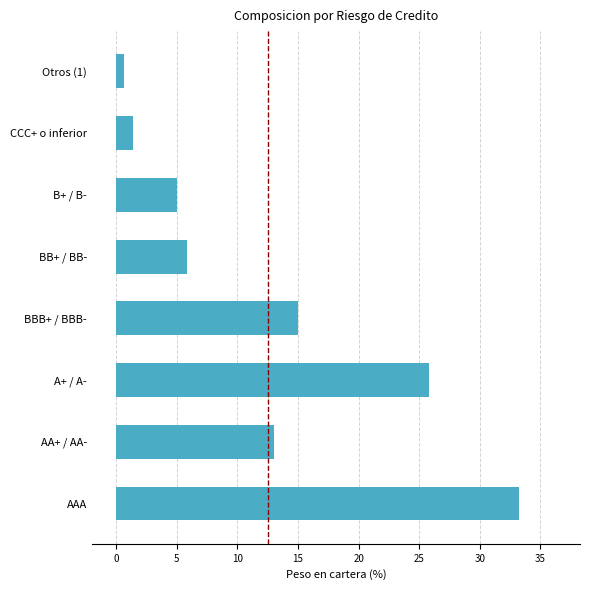

What is the average value?

12.5